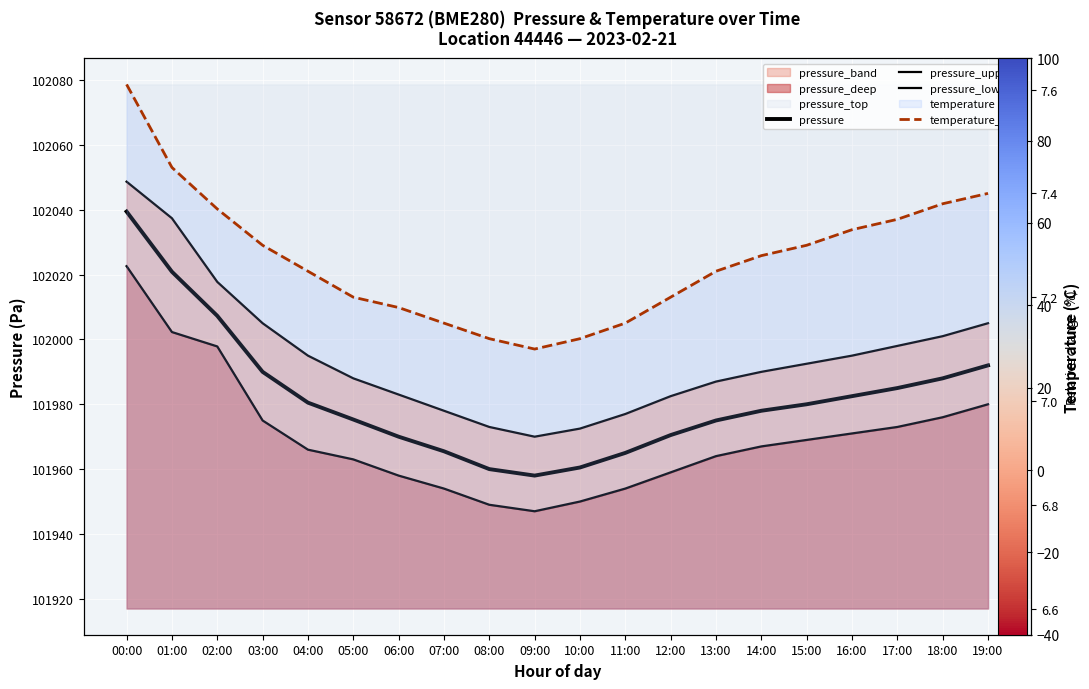

True or false: pressure and pressure_upper cross at least once.

False